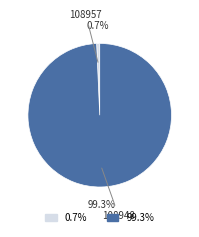

Combined, what portion of the pie is 108948 and 108957?

100.0%